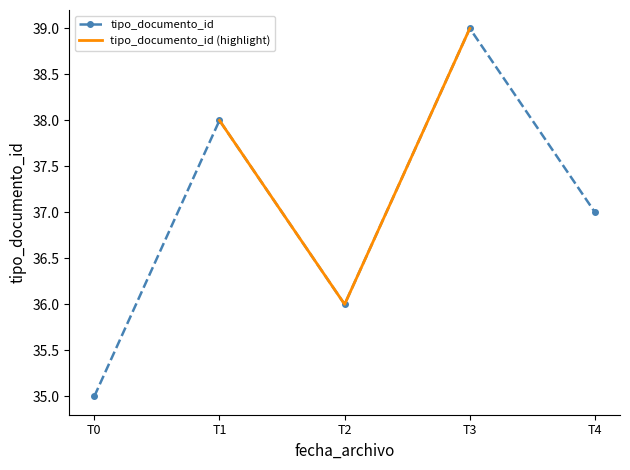

List the labels in order of tipo_documento_id value, largest first.

T3, T1, T4, T2, T0